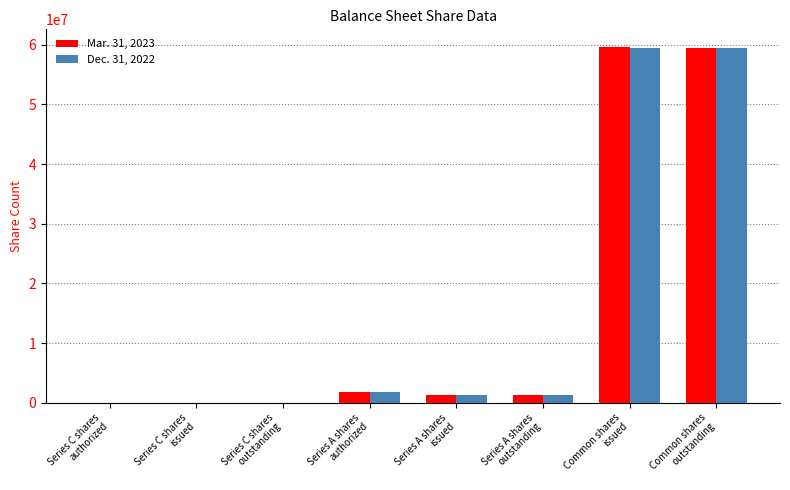

Which series has the largest range (max minus min)?

Mar. 31, 2023